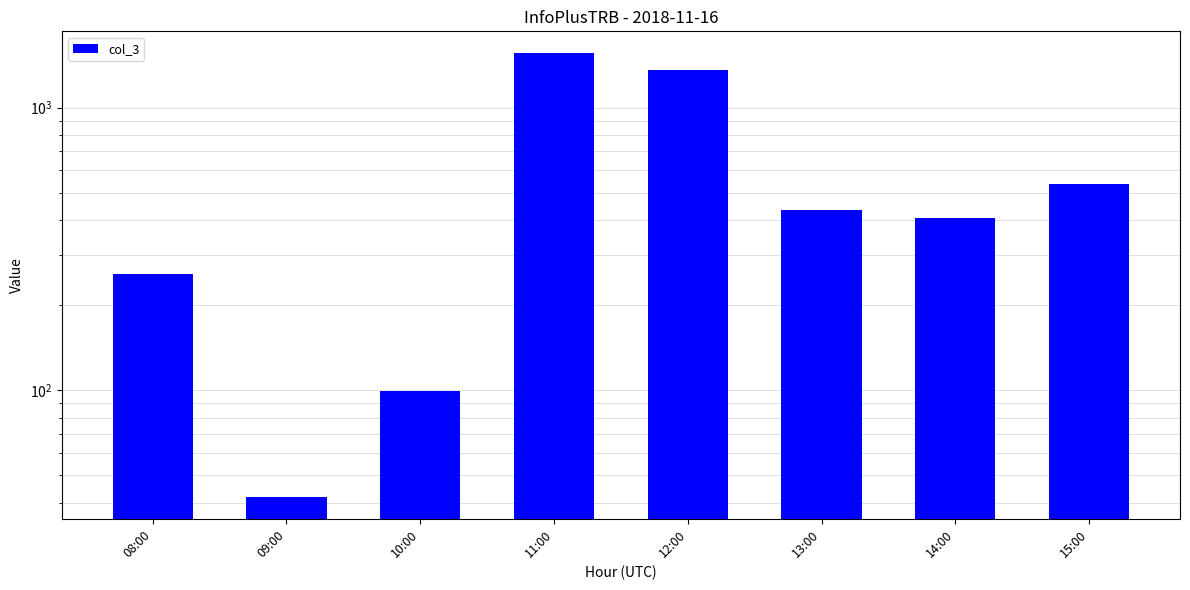

What is the label of the 2nd bar from the left?

09:00